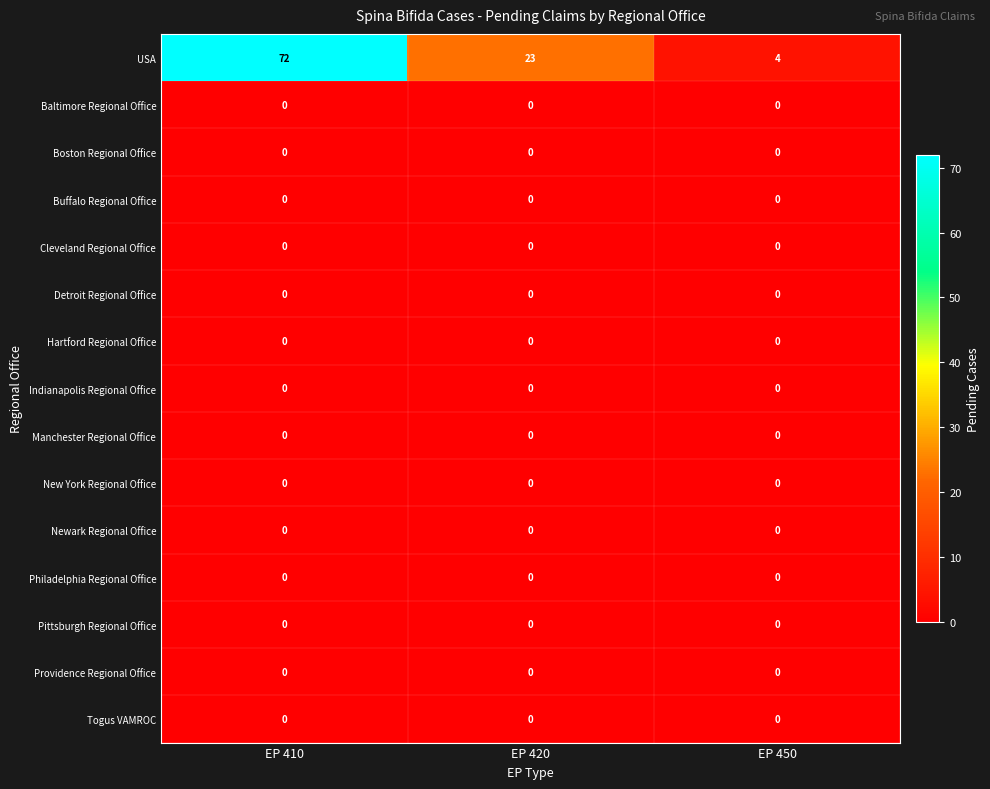

What value does the USA series have at EP 410?

72